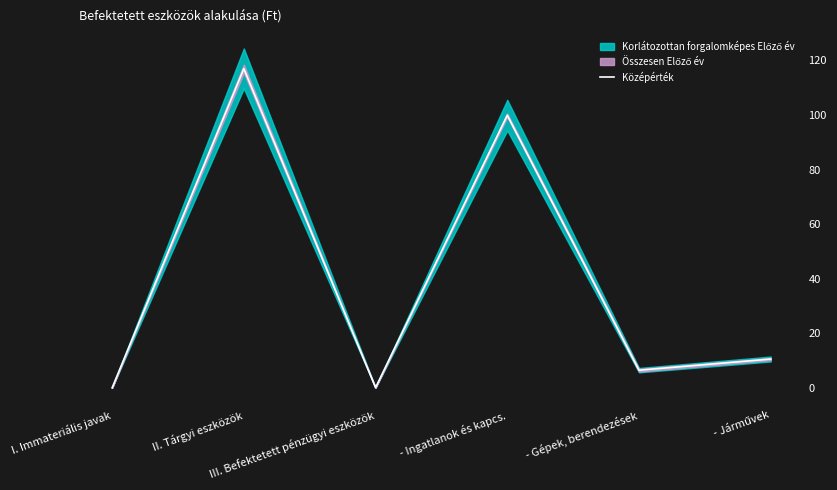

Is it true that the value at II. Tárgyi eszközök is 116.9?

True